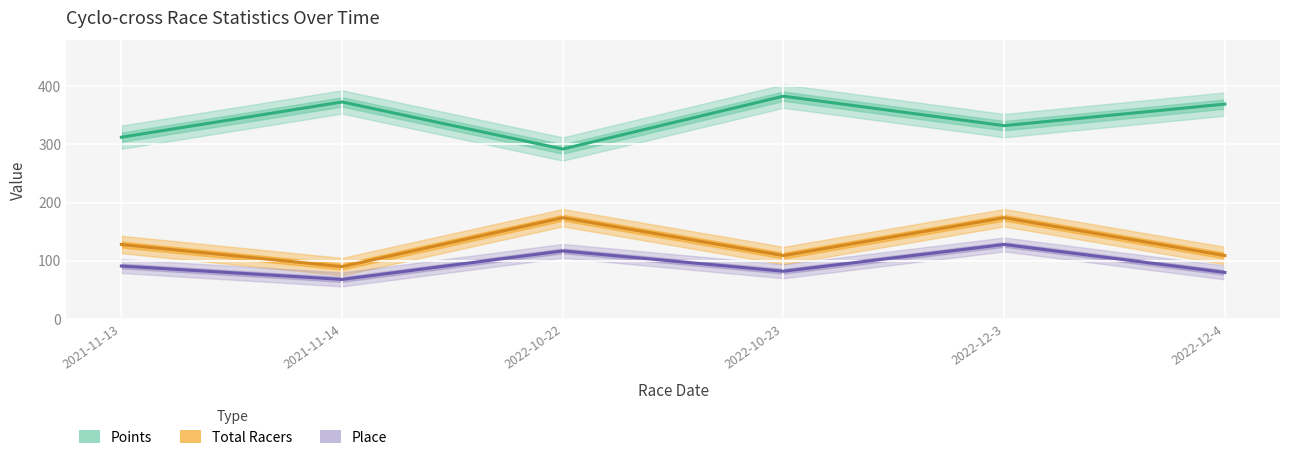

What is the difference between the second highest and minimum values in the Place series?

49.0